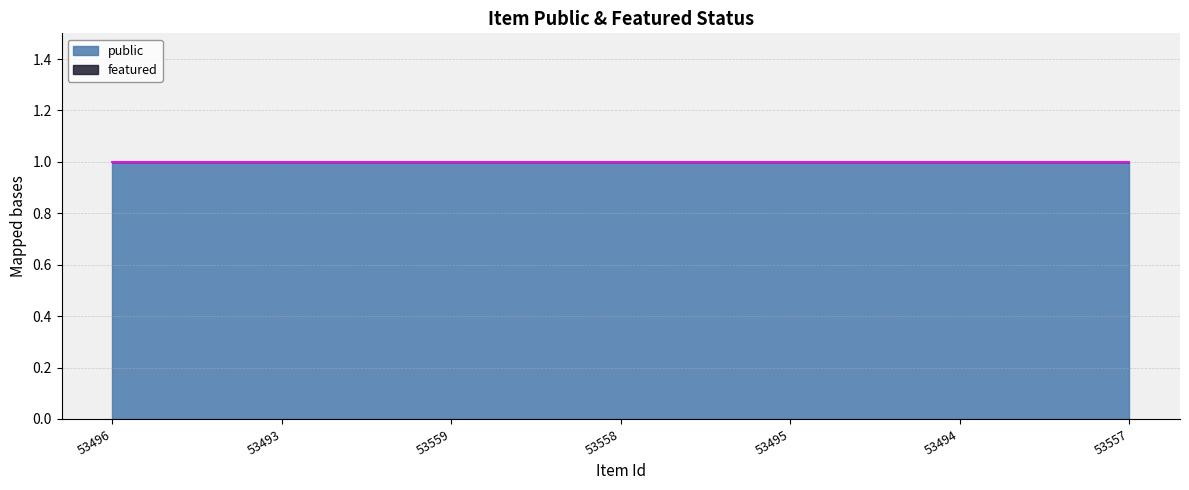

What is the label of the 6th point from the right?

53493